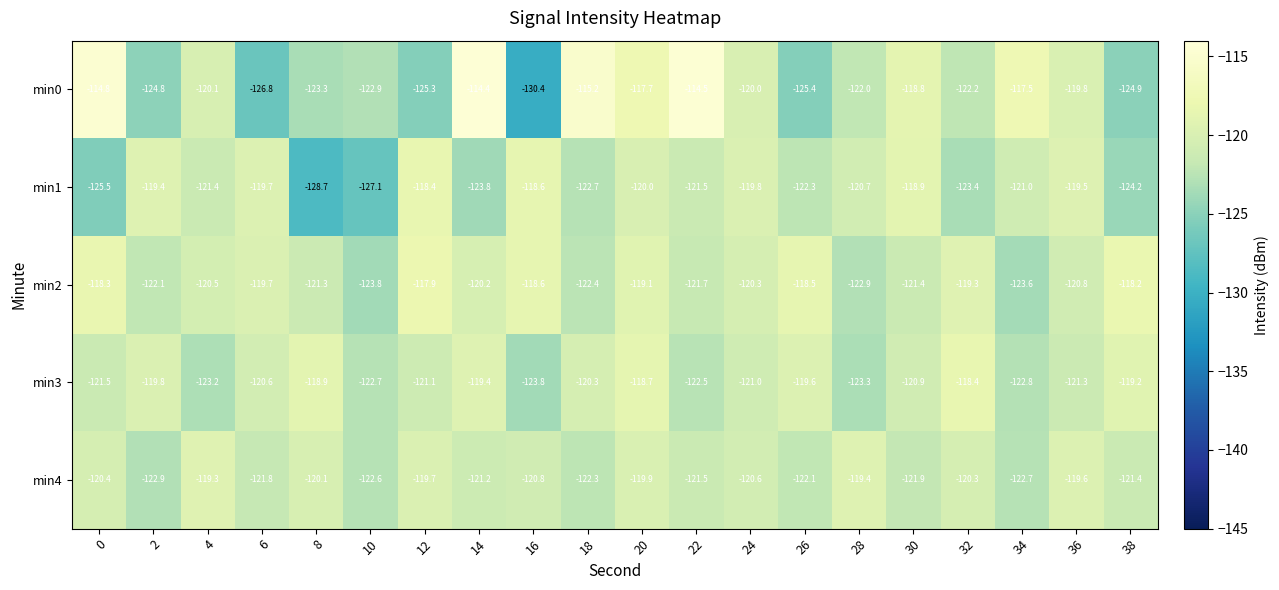

What is the total value across all series at 24?

-601.7